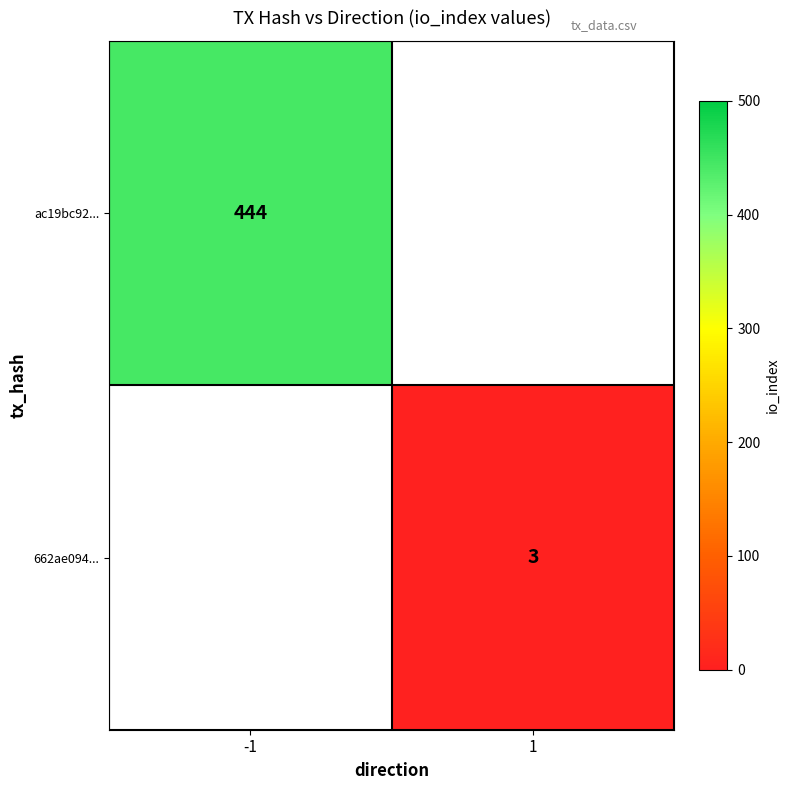

The ac19bc92... series shows 444 at -1. True or false?

True